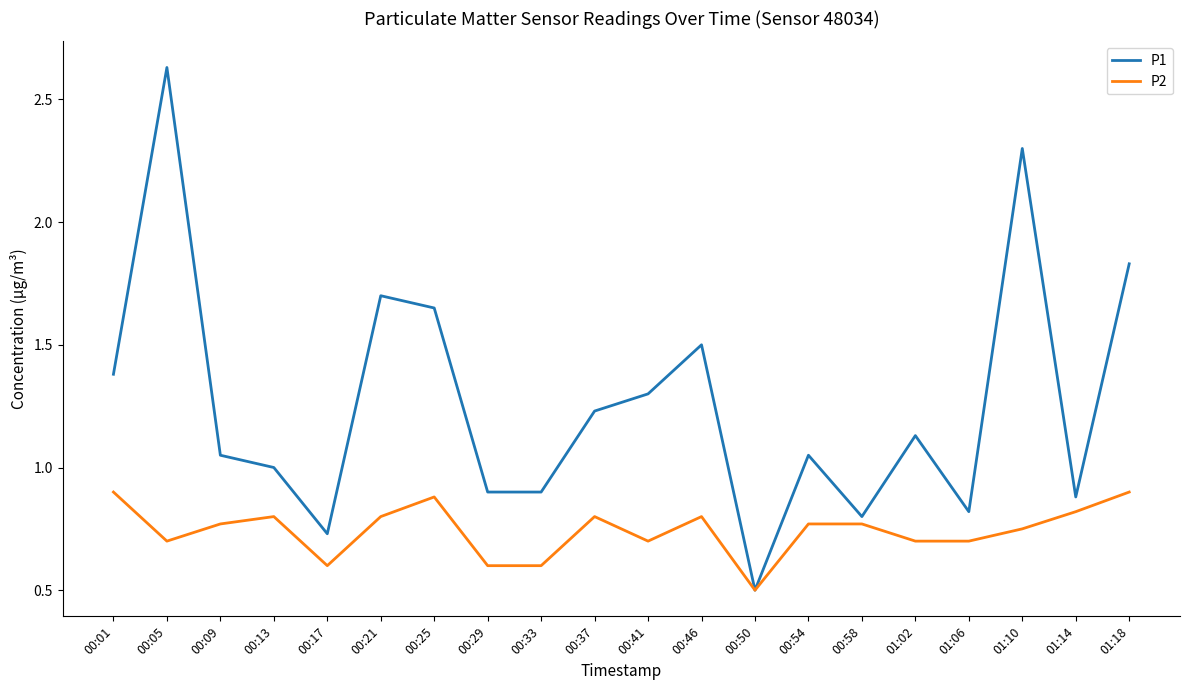

True or false: P2 has a value of 1.0 at 00:29.

False